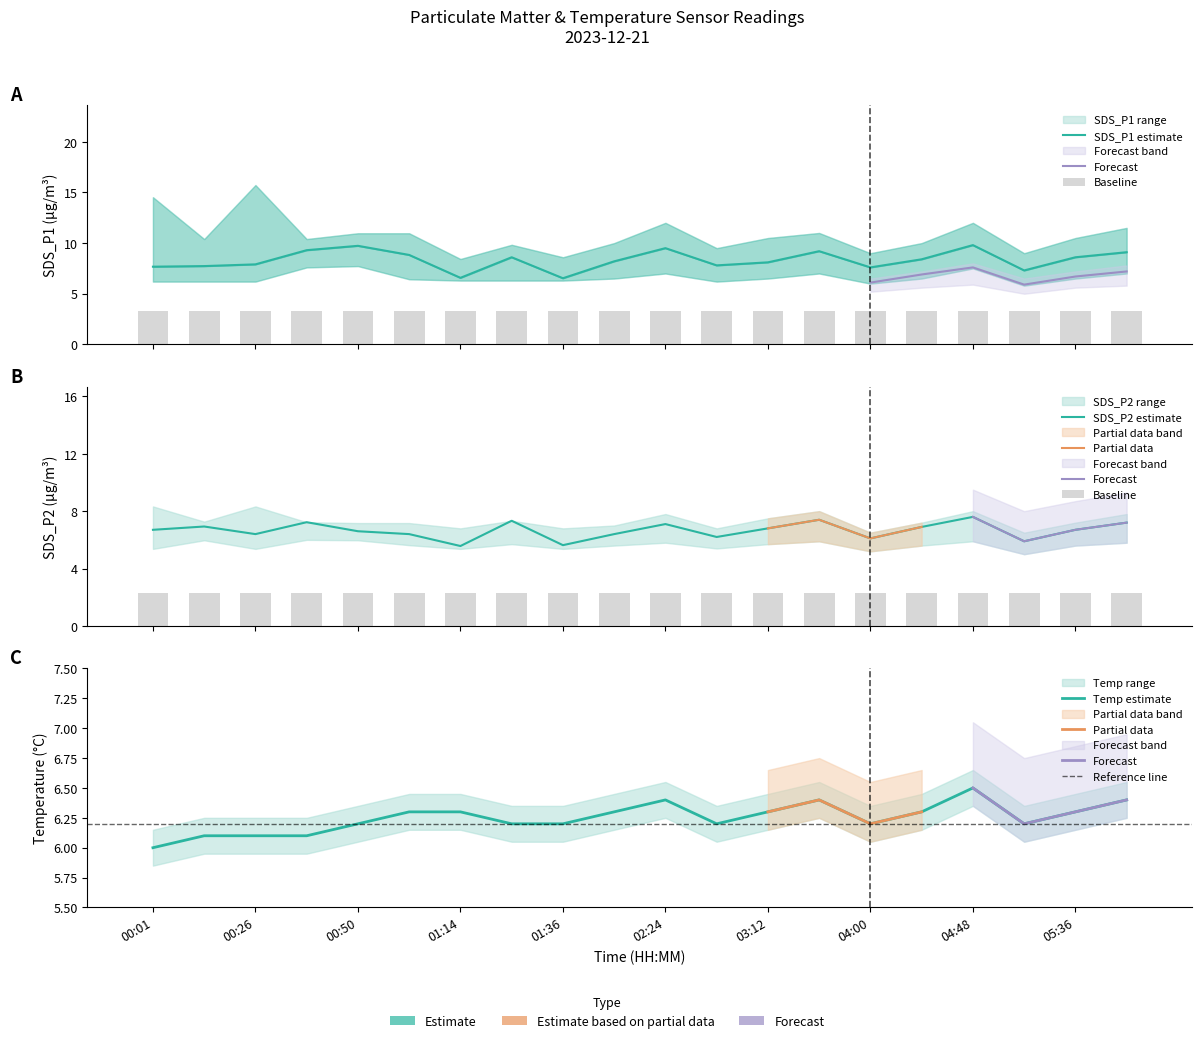

What position from the right is 02:24?

10